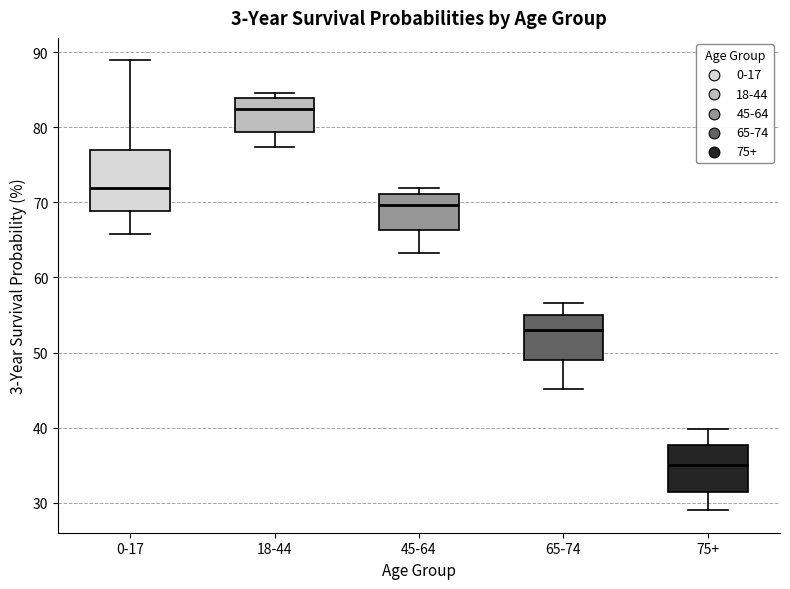

Which box is the tallest, from its lower edge to its upper edge?

0-17